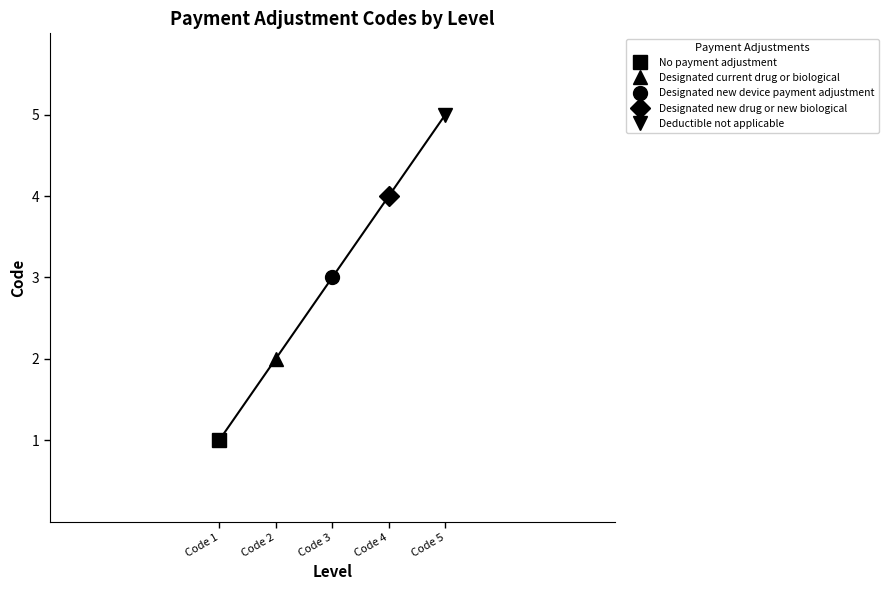

What is the value of the 2nd point from the left?

2